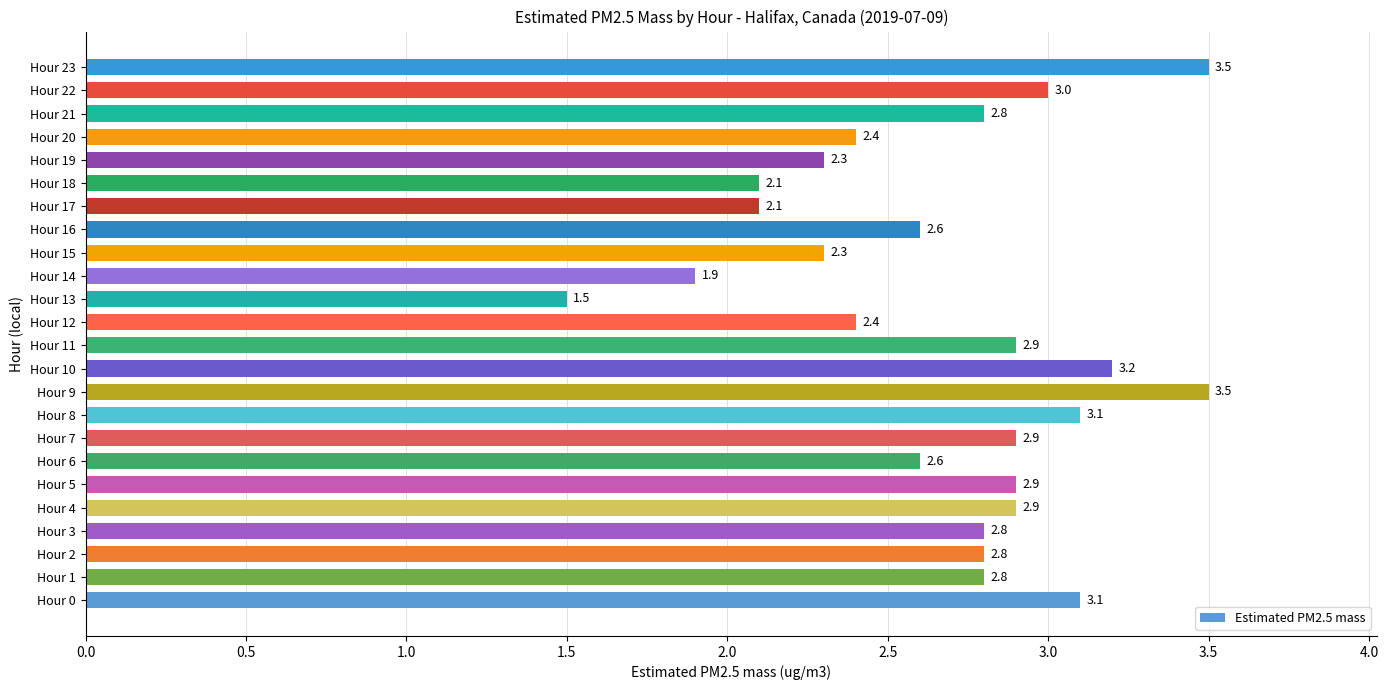

Where is the data nearest to the value 2?

Hour 14